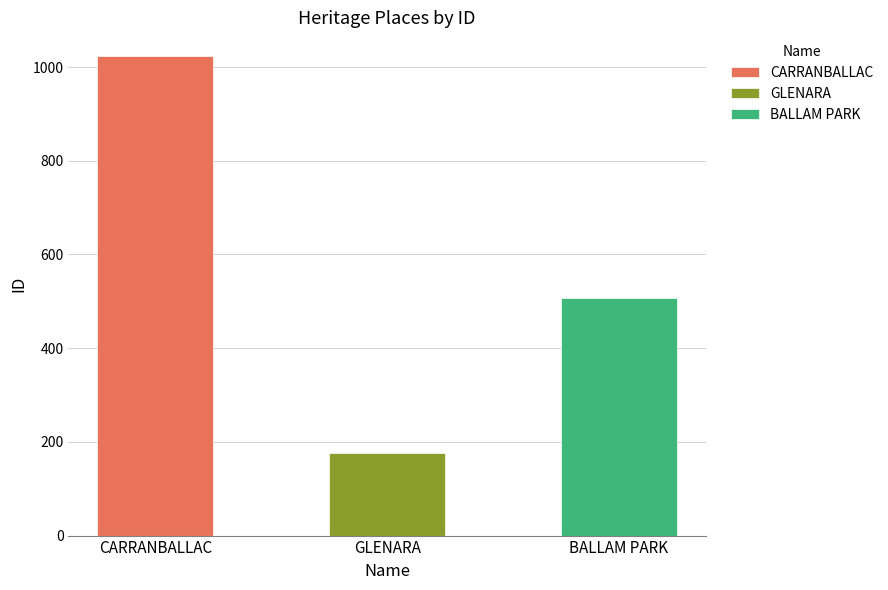

Which category has the lowest value across all series?

GLENARA